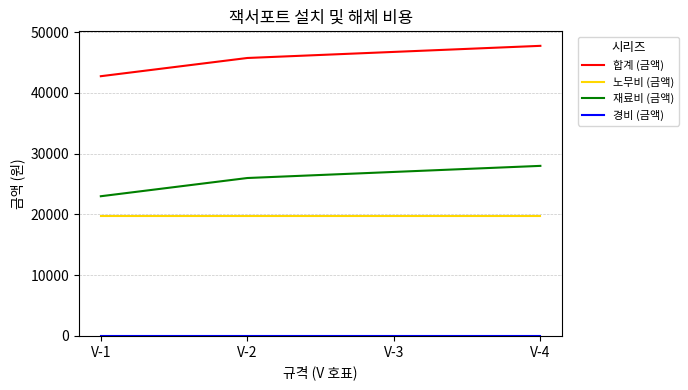

What is the difference between the 재료비 (금액) values at V-3 and V-4?

1000